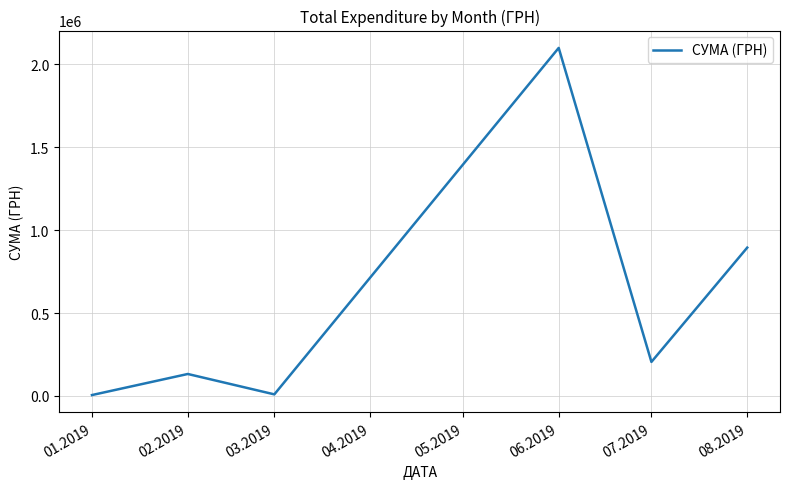

What is the sum of the values at 06.2019 and 02.2019?

2231133.6